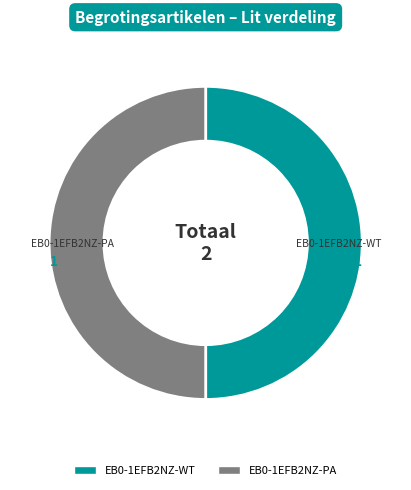

Approximately how many times larger is the value at EB0-1EFB2NZ-PA compared to EB0-1EFB2NZ-WT?

1.0